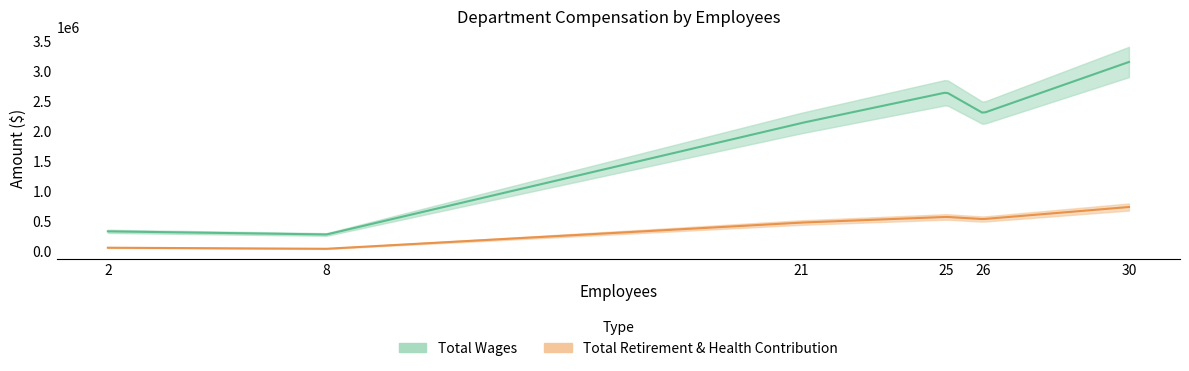

Rank the series by their maximum value, from lowest to highest.

Total Retirement & Health Contribution, Total Wages